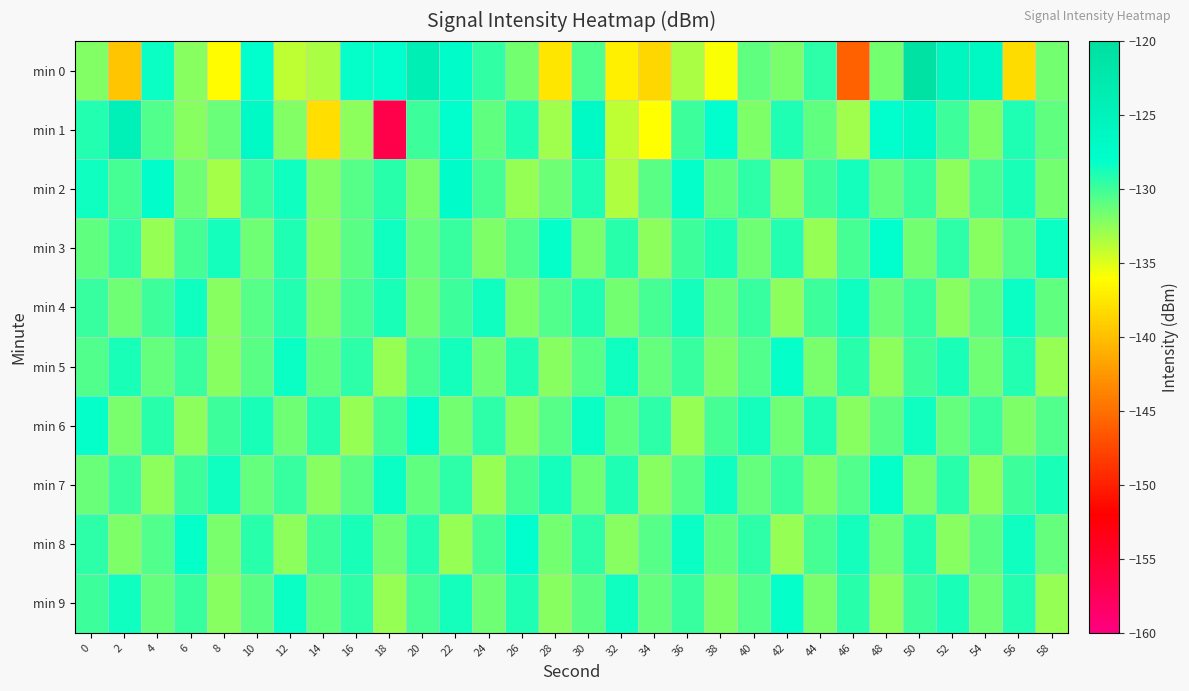

At 18, list the series in order from smallest to largest.

min 1, min 5, min 9, min 8, min 6, min 2, min 4, min 3, min 7, min 0